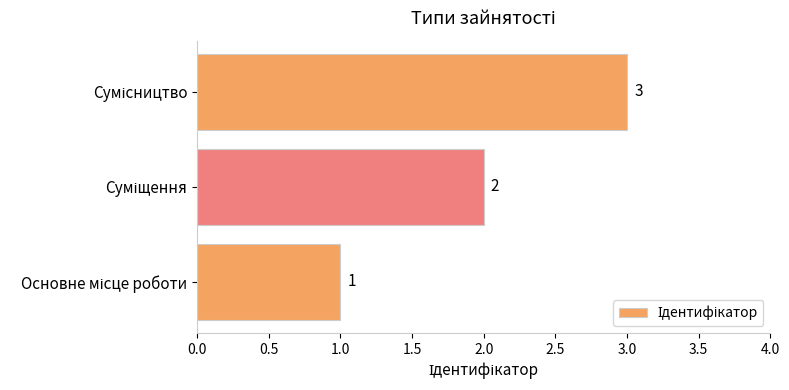

How many values are between 1 and 3?

3